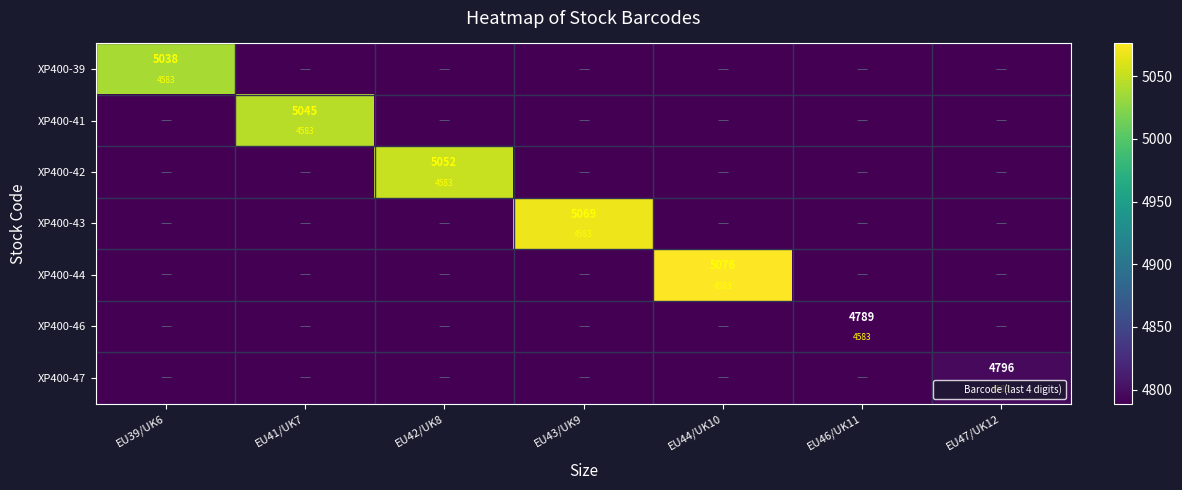

Which label corresponds to the smallest value in the chart?

EU41/UK7